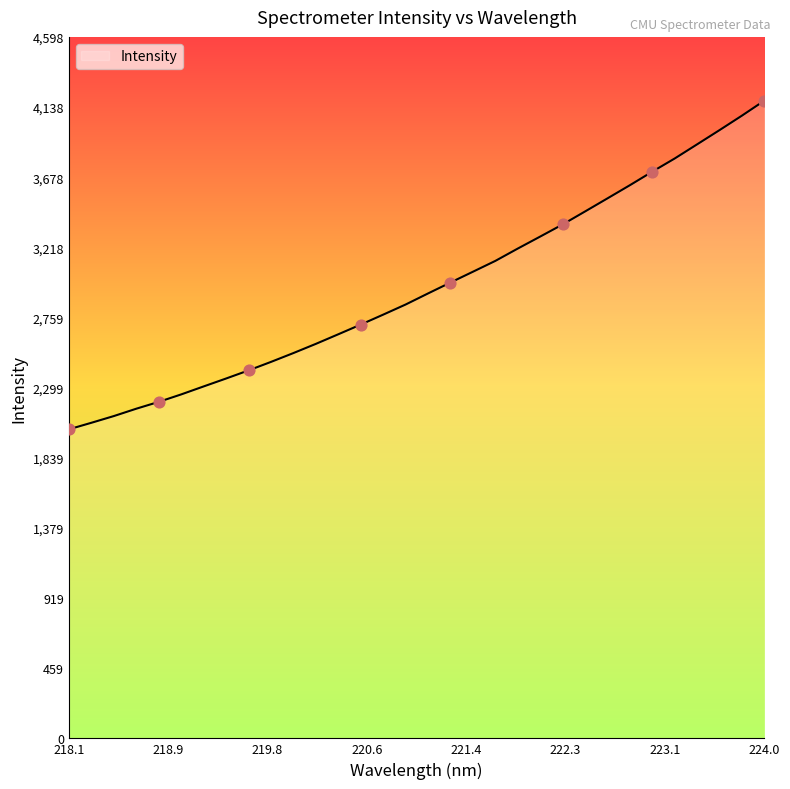

What is the minimum value shown in the chart?

2026.0